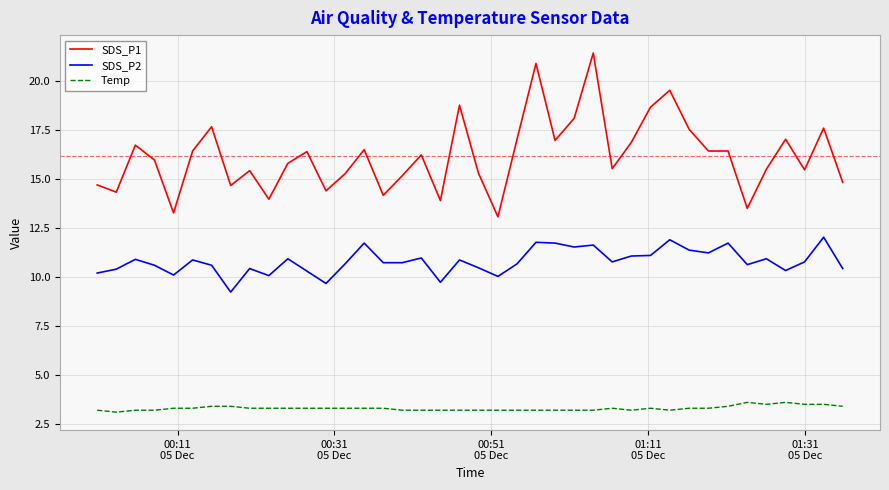

What is the greatest value displayed?

21.4